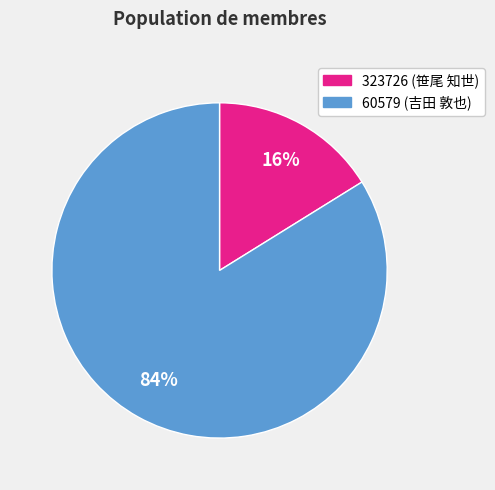

What percentage is the 60579 slice, to the nearest percent?

84%